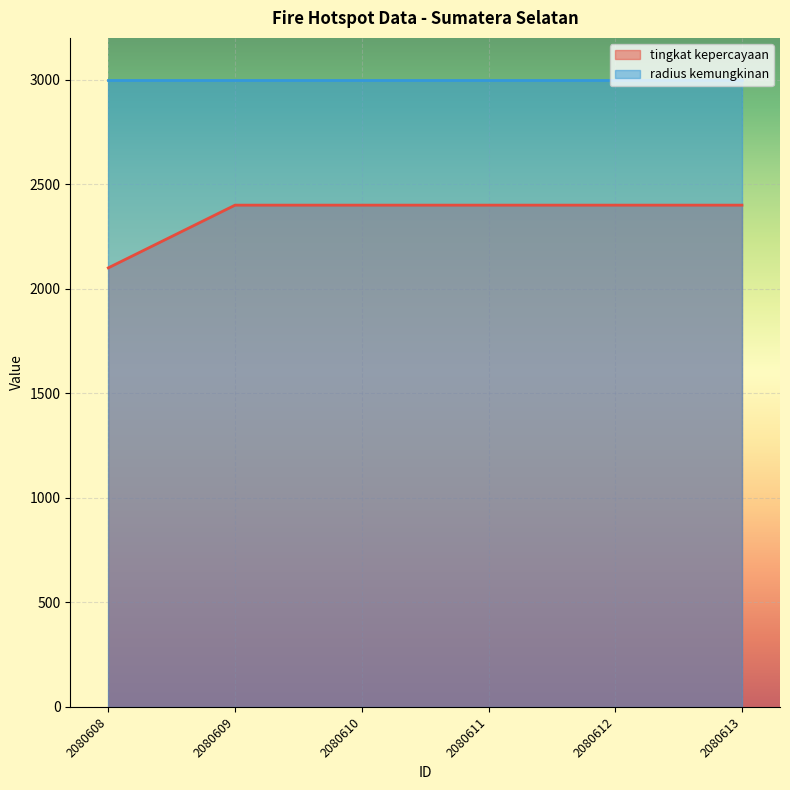

True or false: there are more than 0 points higher than both neighbors.

False